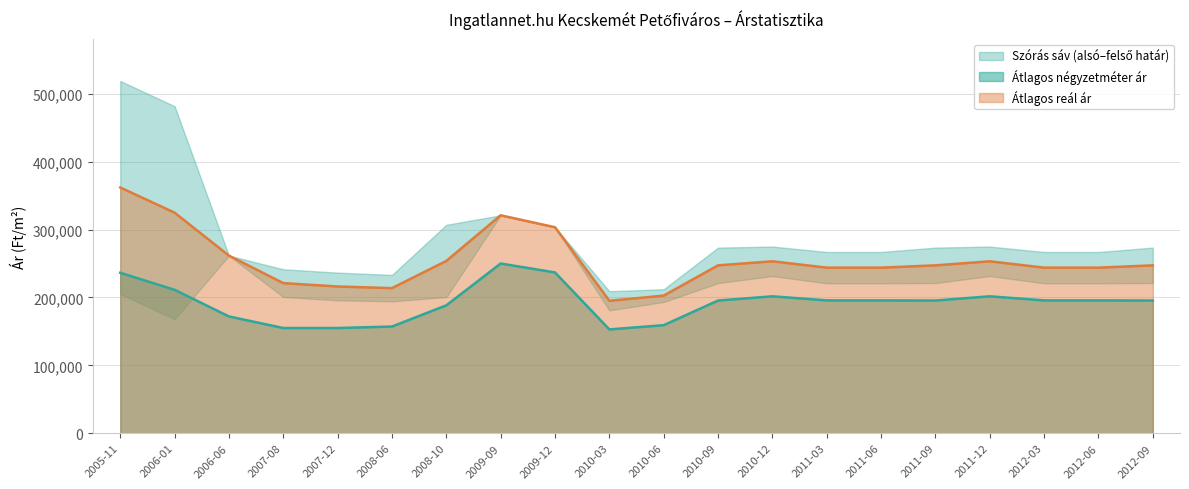

What is the smallest value displayed?

152899